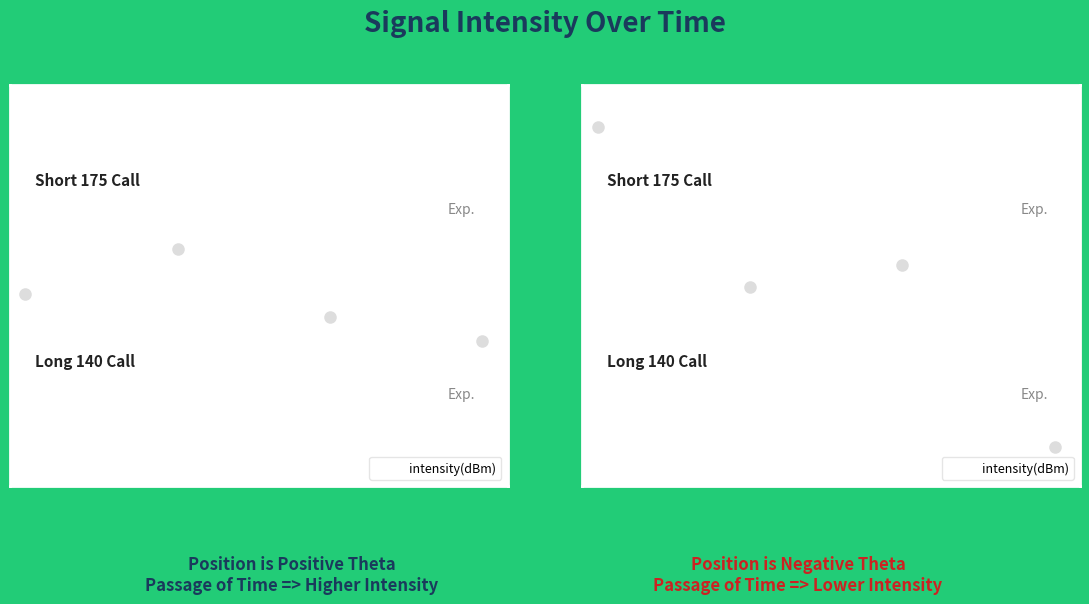

Between 4 and 8, which is larger?

8